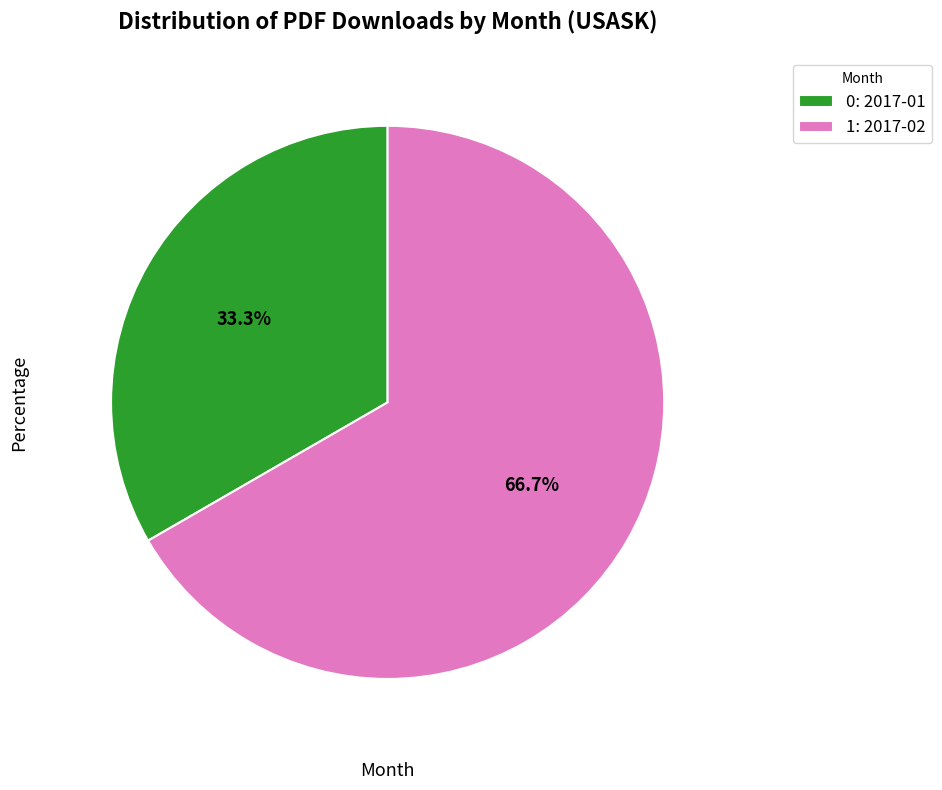

Between 0: 2017-01 and 1: 2017-02, which is larger?

1: 2017-02